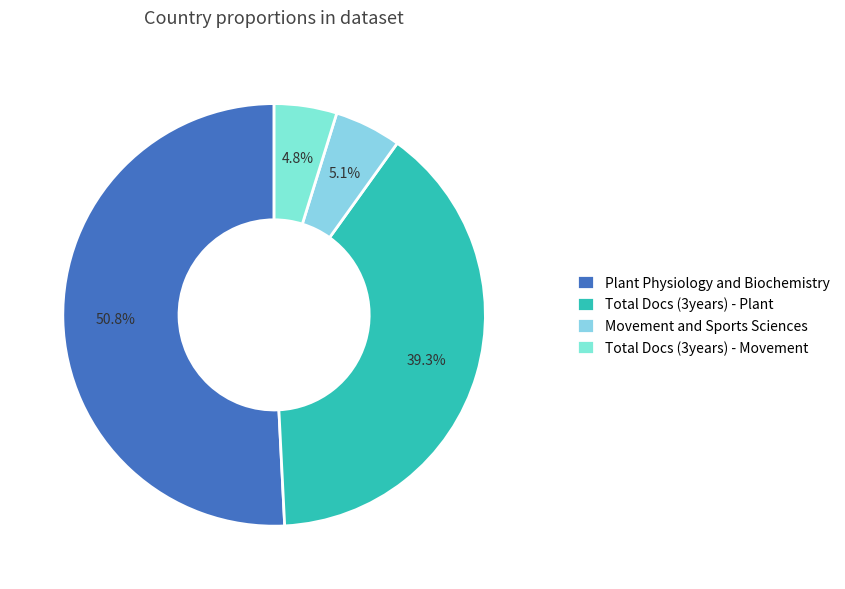

Which slice is the smallest?

Total Docs. (3years) - Movement